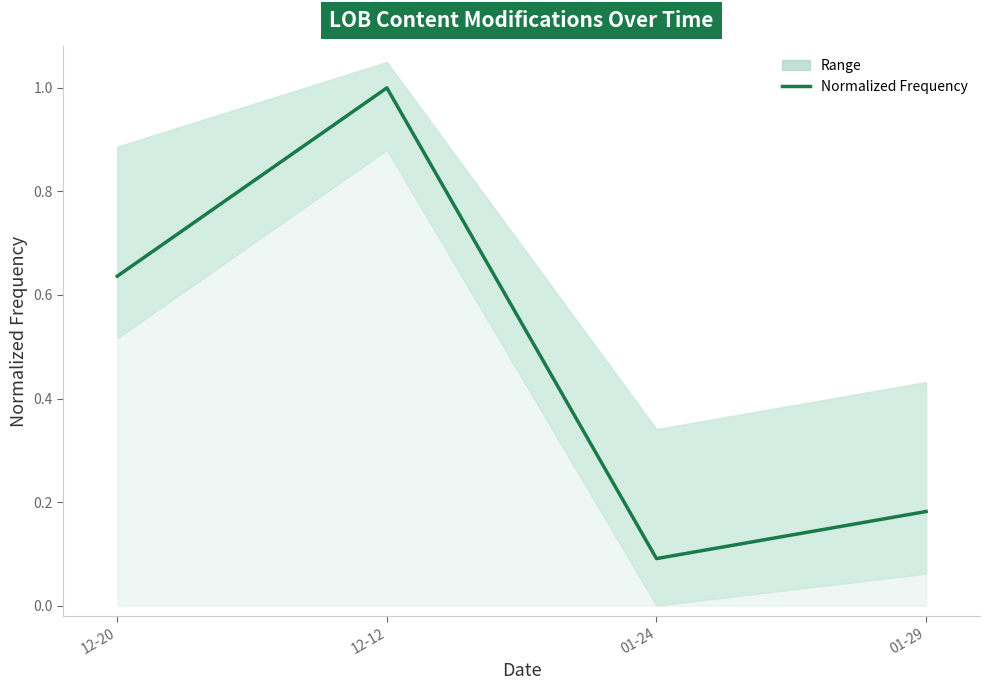

What is the value of the 3rd point from the left?

0.1